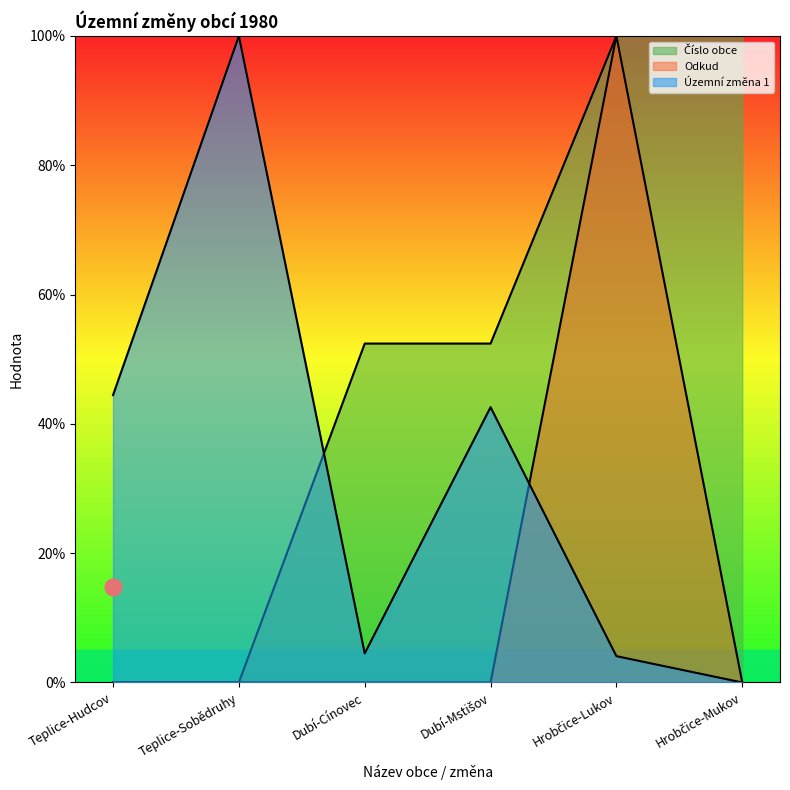

At which label does Číslo obce reach its peak?

Hrobčice-Lukov